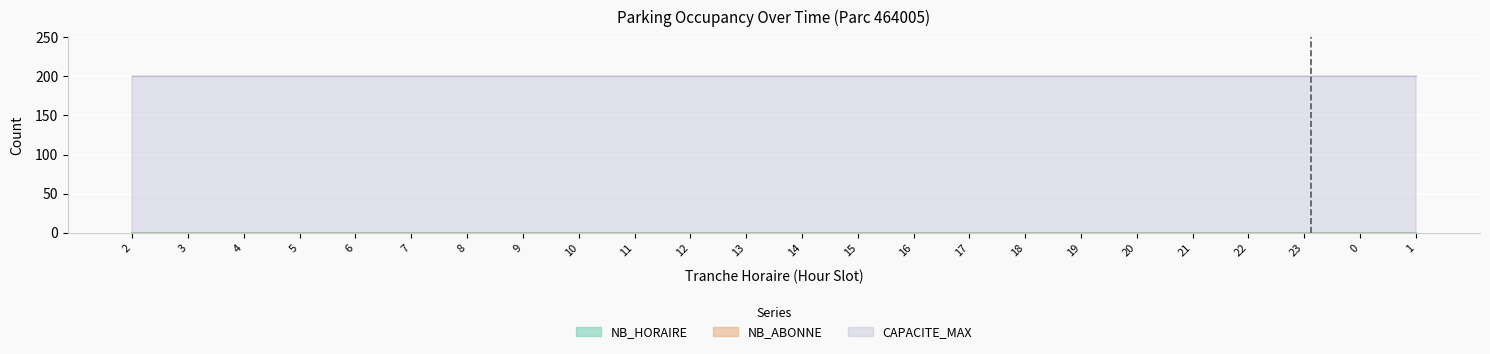

How many lines are shown in the chart?

3